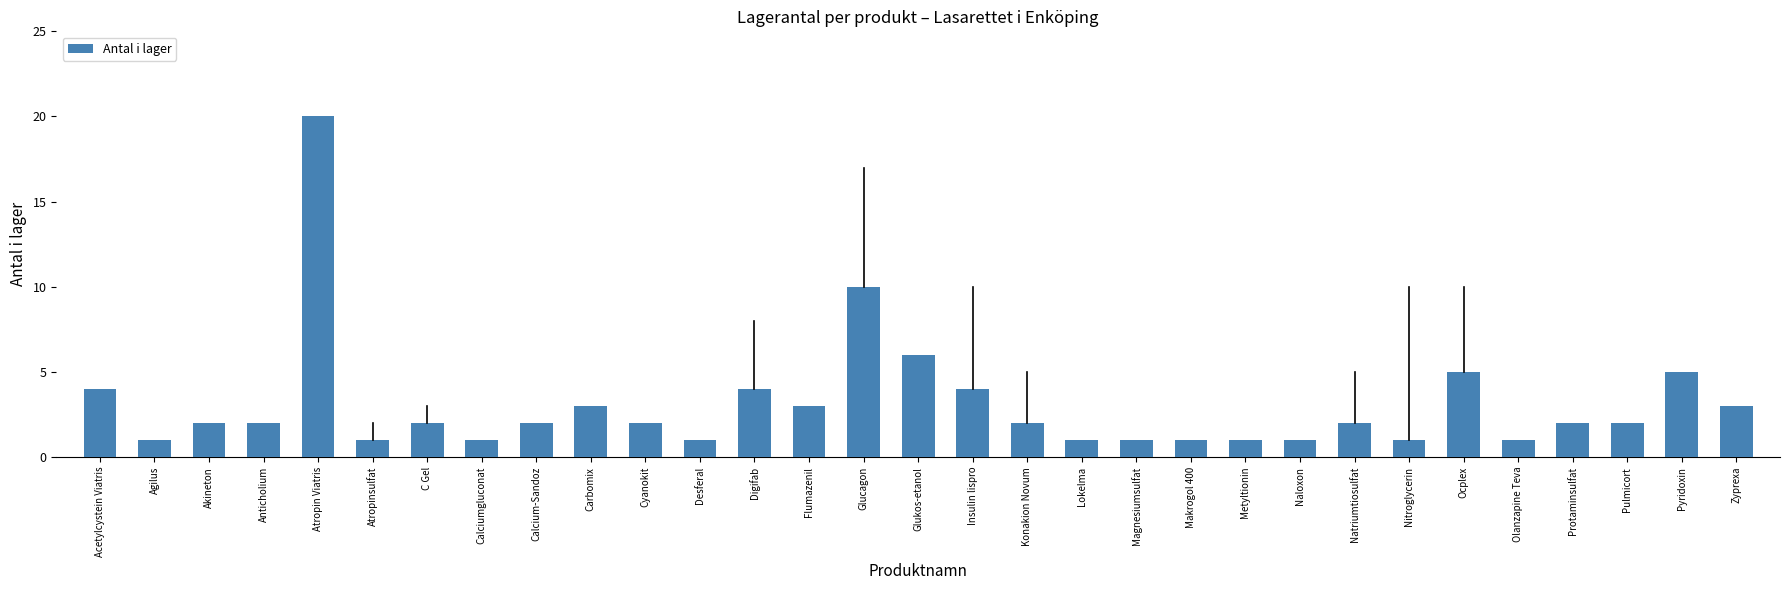

True or false: the data shows 2 at Anticholium.

True